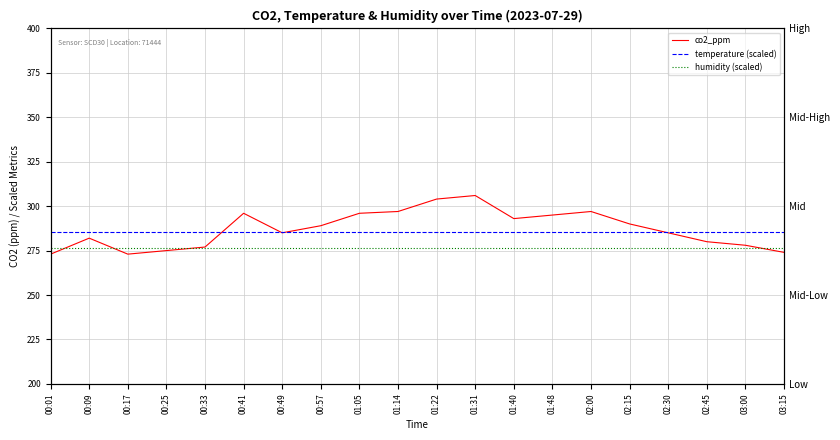

At how many categories does at least one series exceed 273?

20